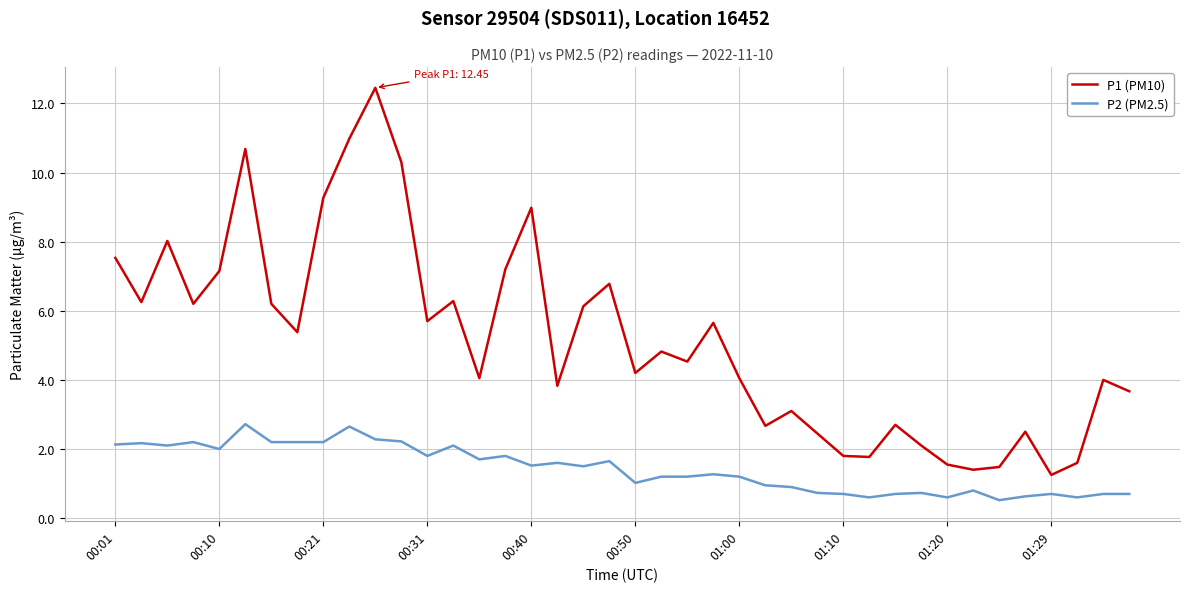

Which series has the largest total across all categories?

P1 (PM10)